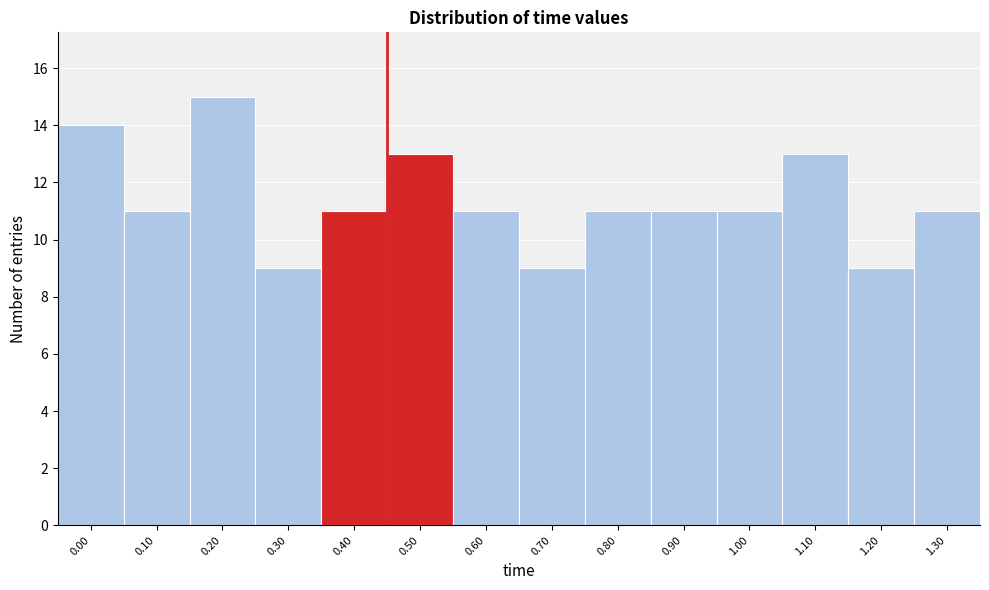

Reading left to right, transcribe all the data shown in this chart.

14	11	15	9	11	13	11	9	11	11	11	13	9	11